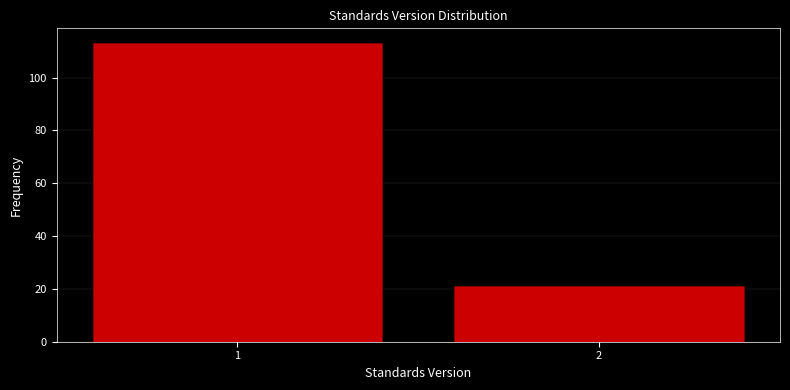

Reading right to left, transcribe all the data shown in this chart.

21	113